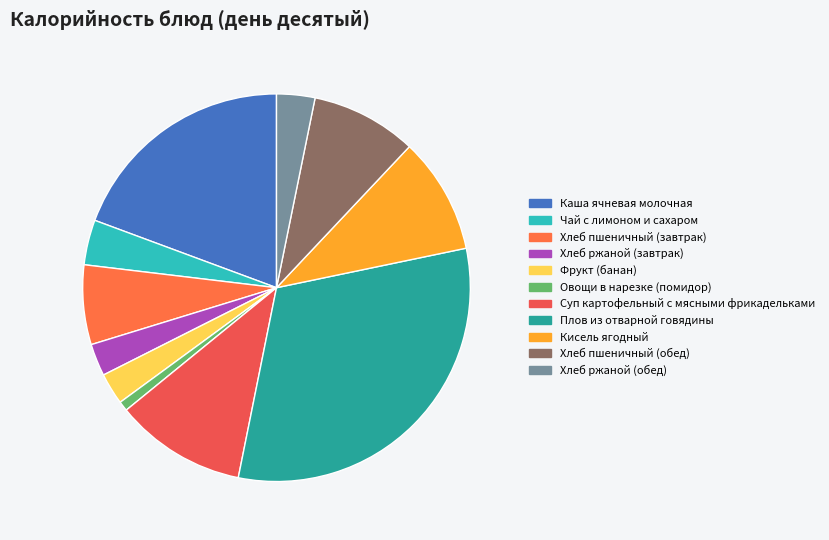

Rank the categories by value from lowest to highest.

Овощи в нарезке (помидор), Фрукт (банан), Хлеб ржаной (завтрак), Хлеб ржаной (обед), Чай с лимоном и сахаром, Хлеб пшеничный (завтрак), Хлеб пшеничный (обед), Кисель ягодный, Суп картофельный с мясными фрикадельками, Каша ячневая молочная, Плов из отварной говядины